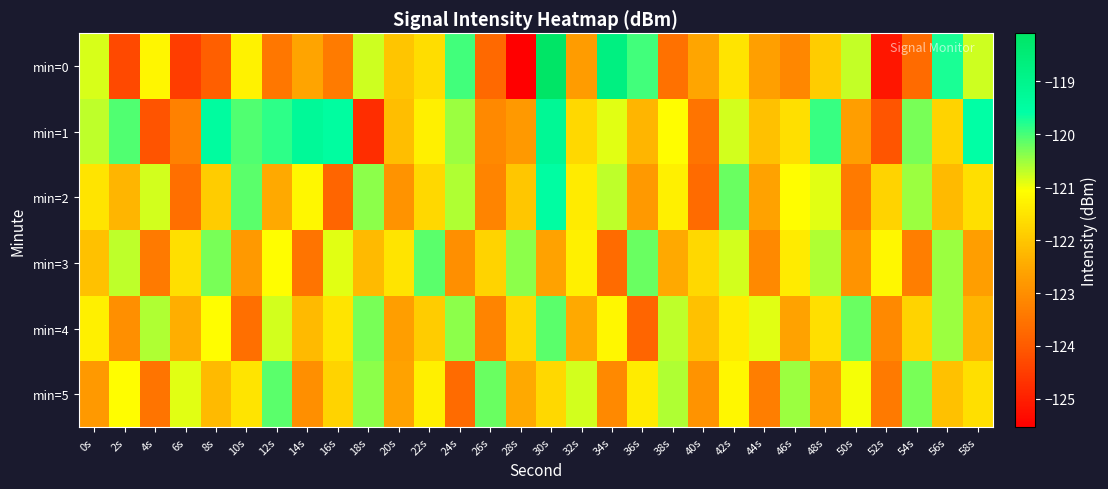

Reading right to left, transcribe all the data shown in this chart.

min=0: 58s=-120.8	56s=-119.7	54s=-123.7	52s=-125.1	50s=-120.7	48s=-121.9	46s=-123.1	44s=-122.7	42s=-121.5	40s=-122.5	38s=-123.6	36s=-120.0	34s=-118.7	32s=-122.7	30s=-118.1	28s=-125.5	26s=-123.7	24s=-120.0	22s=-121.6	20s=-122.0	18s=-120.8	16s=-123.4	14s=-122.6	12s=-123.5	10s=-121.3	8s=-123.9	6s=-124.5	4s=-121.2	2s=-124.3	0s=-120.8
min=1: 58s=-119.6	56s=-121.8	54s=-120.3	52s=-124.1	50s=-122.7	48s=-119.9	46s=-121.6	44s=-122.1	42s=-120.8	40s=-123.5	38s=-121.1	36s=-122.3	34s=-120.9	32s=-121.7	30s=-119.2	28s=-122.8	26s=-123.1	24s=-120.5	22s=-121.3	20s=-122.2	18s=-124.8	16s=-119.5	14s=-119.3	12s=-119.9	10s=-120.1	8s=-119.4	6s=-123.3	4s=-124.1	2s=-120.0	0s=-120.7
min=2: 58s=-121.6	56s=-122.2	54s=-120.5	52s=-121.8	50s=-123.4	48s=-120.9	46s=-121.1	44s=-122.6	42s=-120.2	40s=-123.7	38s=-121.3	36s=-122.8	34s=-120.7	32s=-121.4	30s=-119.5	28s=-122.0	26s=-123.2	24s=-120.6	22s=-121.7	20s=-122.9	18s=-120.4	16s=-123.8	14s=-121.2	12s=-122.5	10s=-120.1	8s=-121.9	6s=-123.6	4s=-120.8	2s=-122.3	0s=-121.5
min=3: 58s=-122.7	56s=-120.5	54s=-123.3	52s=-121.2	50s=-122.9	48s=-120.6	46s=-121.4	44s=-123.1	42s=-120.8	40s=-121.7	38s=-122.5	36s=-120.2	34s=-123.7	32s=-121.3	30s=-122.6	28s=-120.4	26s=-121.8	24s=-123.0	22s=-120.1	20s=-121.5	18s=-122.2	16s=-120.9	14s=-123.5	12s=-121.1	10s=-122.8	8s=-120.3	6s=-121.6	4s=-123.4	2s=-120.7	0s=-122.1
min=4: 58s=-122.3	56s=-120.5	54s=-121.8	52s=-123.1	50s=-120.2	48s=-121.6	46s=-122.6	44s=-120.9	42s=-121.4	40s=-122.1	38s=-120.7	36s=-123.8	34s=-121.2	32s=-122.5	30s=-120.1	28s=-121.7	26s=-123.2	24s=-120.4	22s=-121.9	20s=-122.7	18s=-120.3	16s=-121.5	14s=-122.2	12s=-120.8	10s=-123.6	8s=-121.1	6s=-122.4	4s=-120.6	2s=-123.0	0s=-121.3
min=5: 58s=-121.6	56s=-122.1	54s=-120.3	52s=-123.4	50s=-121.0	48s=-122.7	46s=-120.5	44s=-123.3	42s=-121.2	40s=-122.9	38s=-120.6	36s=-121.4	34s=-123.1	32s=-120.8	30s=-121.7	28s=-122.5	26s=-120.2	24s=-123.7	22s=-121.3	20s=-122.6	18s=-120.4	16s=-121.8	14s=-123.0	12s=-120.1	10s=-121.5	8s=-122.2	6s=-120.9	4s=-123.5	2s=-121.1	0s=-122.8